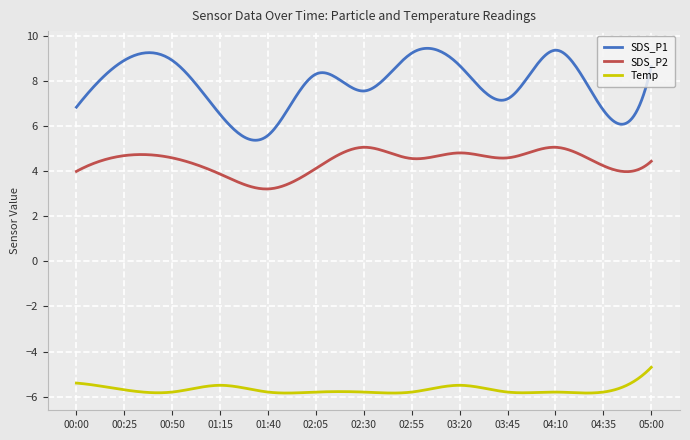

Rank the series by their maximum value, from lowest to highest.

Temp, SDS_P2, SDS_P1